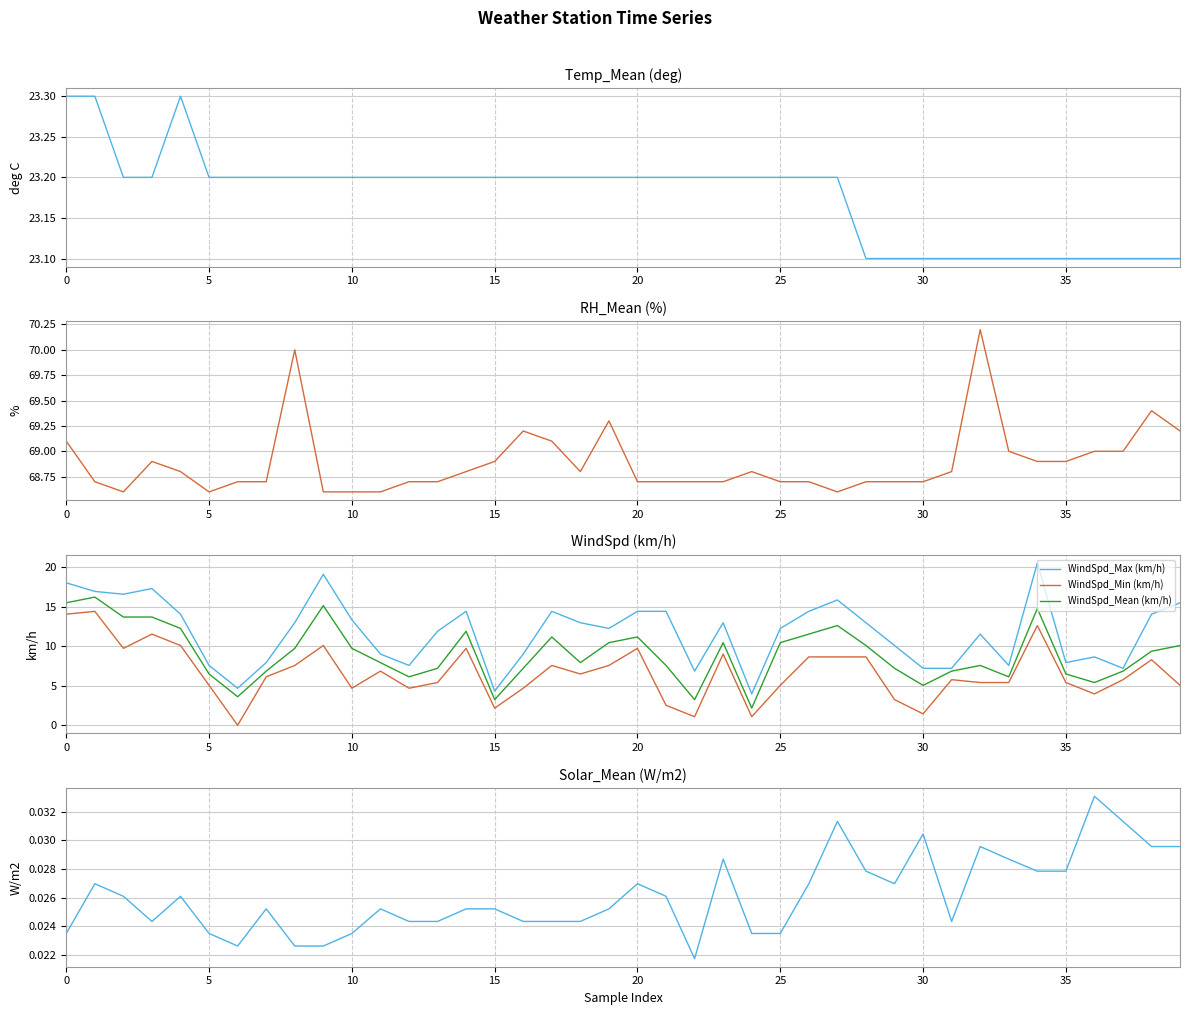

The WindSpd_Min (km/h) series shows 5.0 at 5. True or false?

True